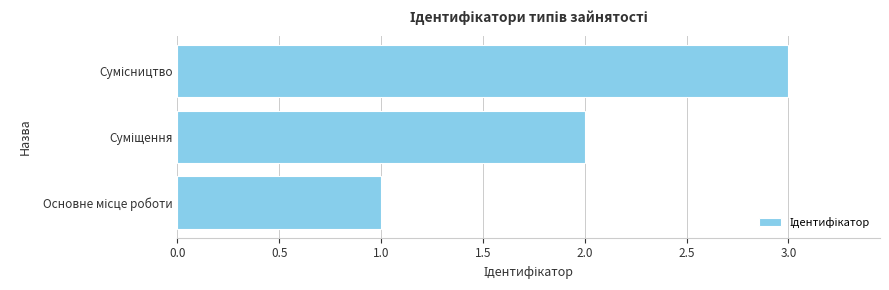

What is the greatest value displayed?

3